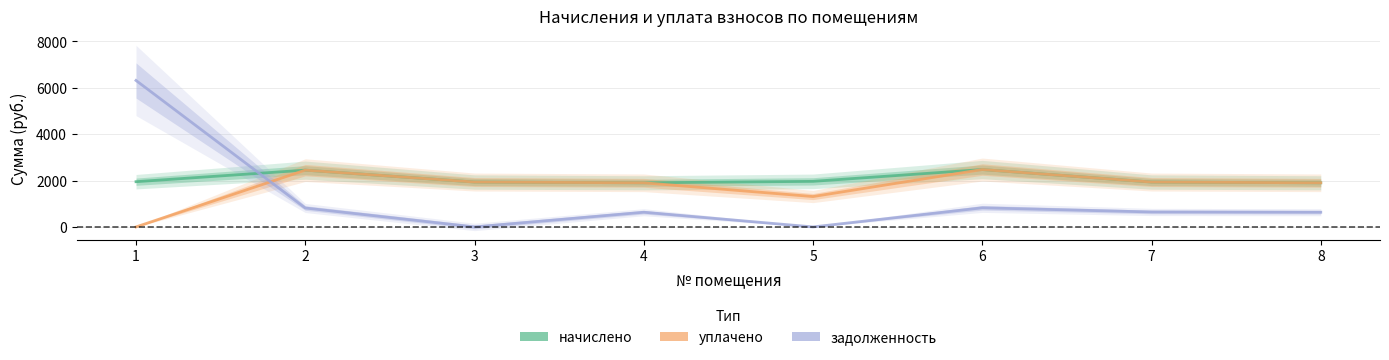

At which label does уплачено reach its peak?

6